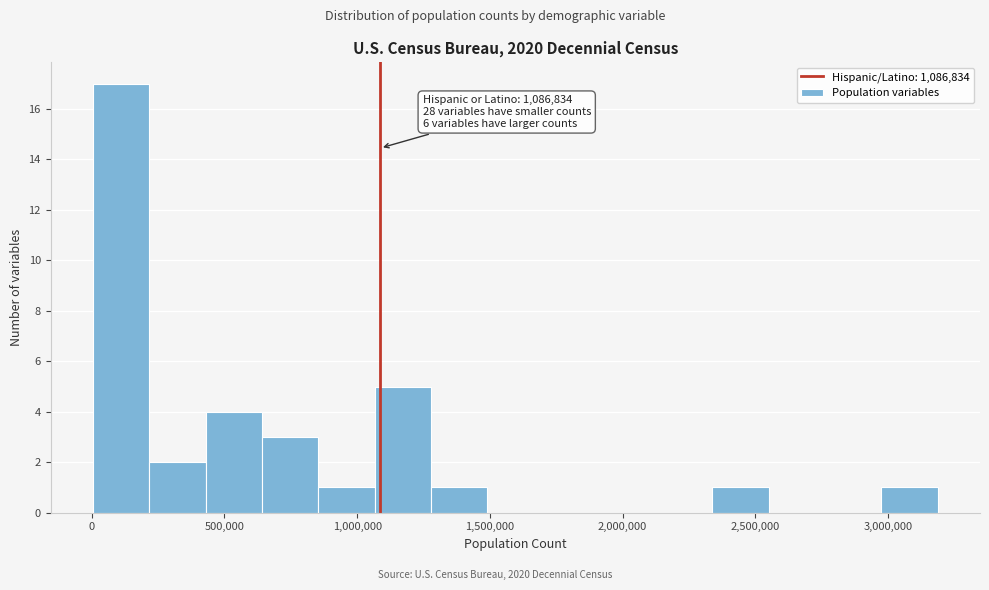

Which range on the x-axis has the tallest bar?

0 to 200000